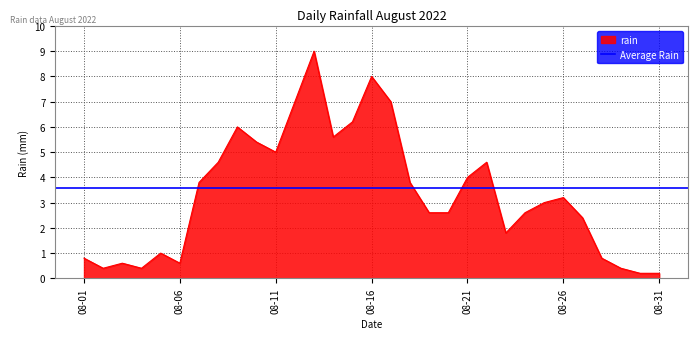

What is the greatest value displayed?

9.0